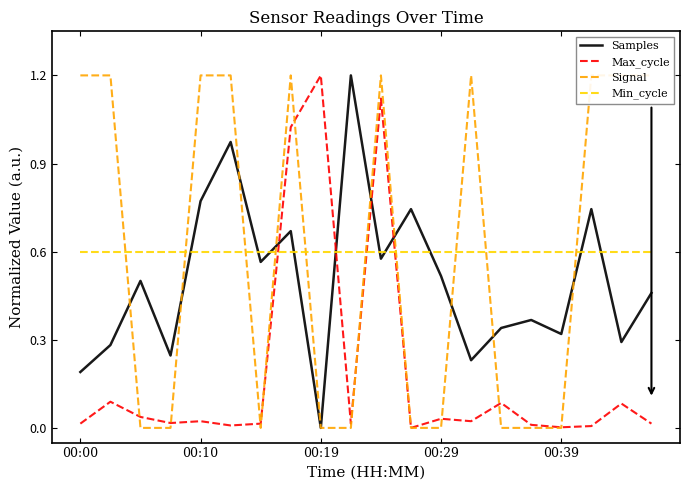

How many times do Samples and Max_cycle cross each other?

4